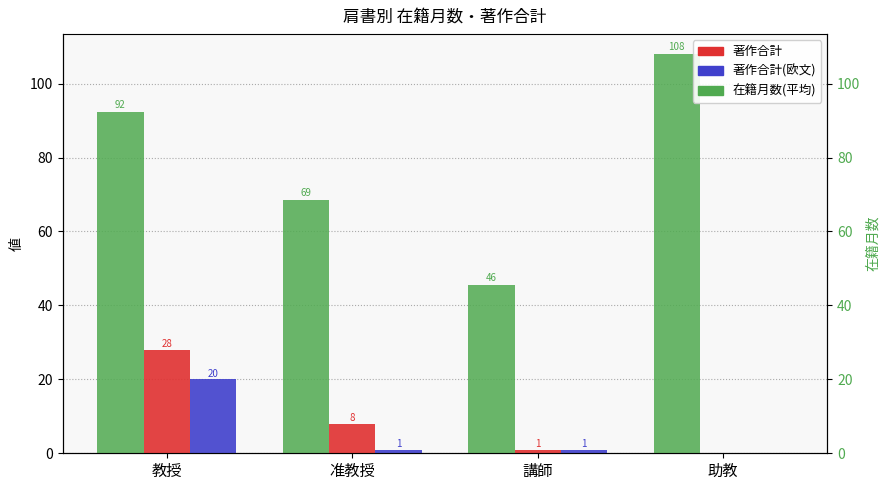

What position from the right is 准教授?

3